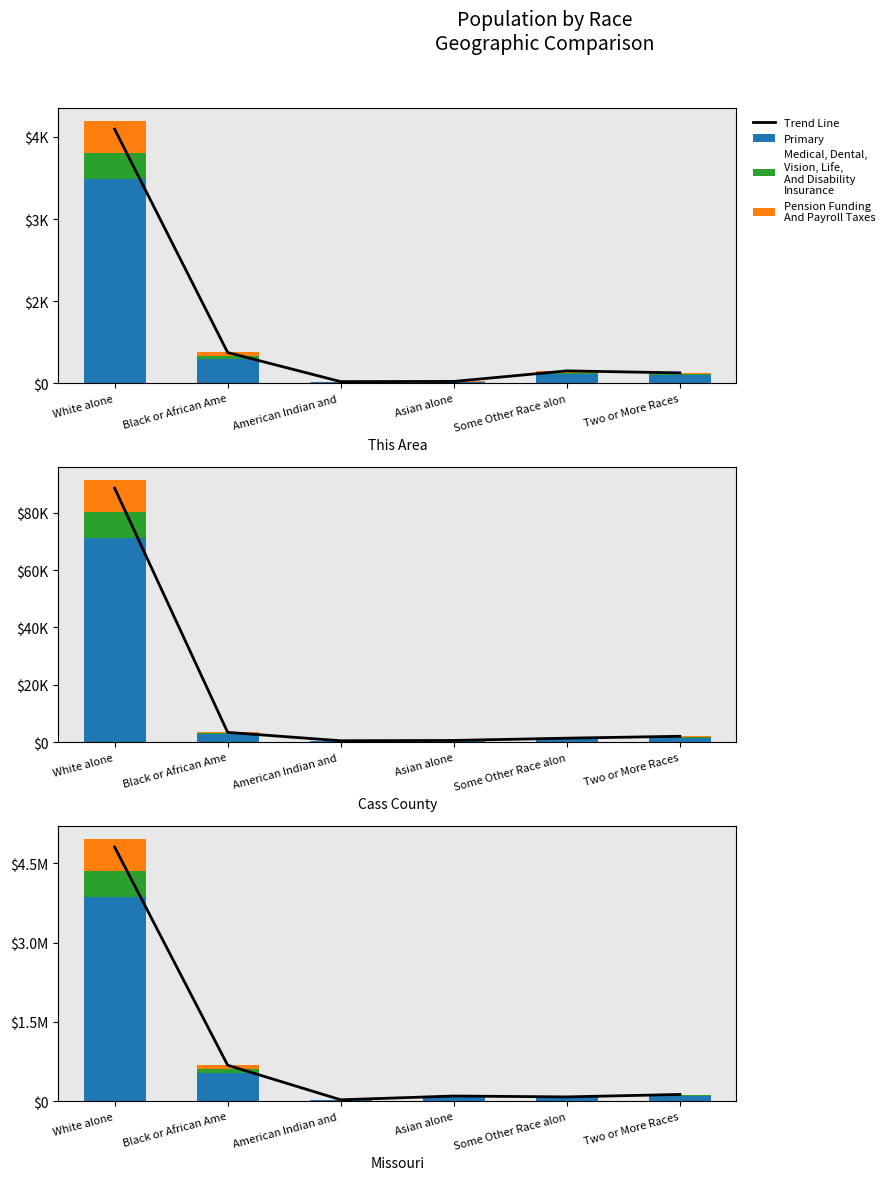

Which has a higher value, Asian alone or White alone?

White alone